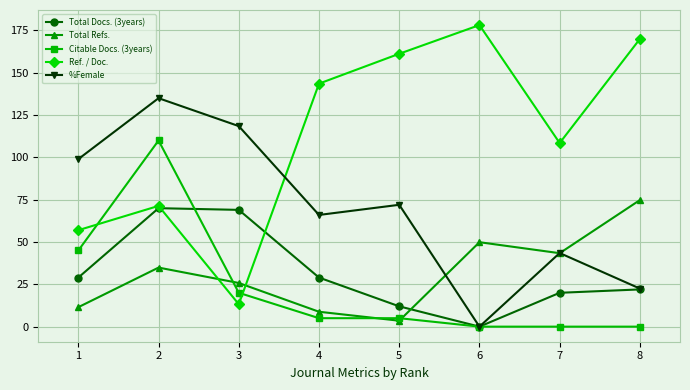

Is it true that Ref. / Doc. equals 143.6 at 4?

True